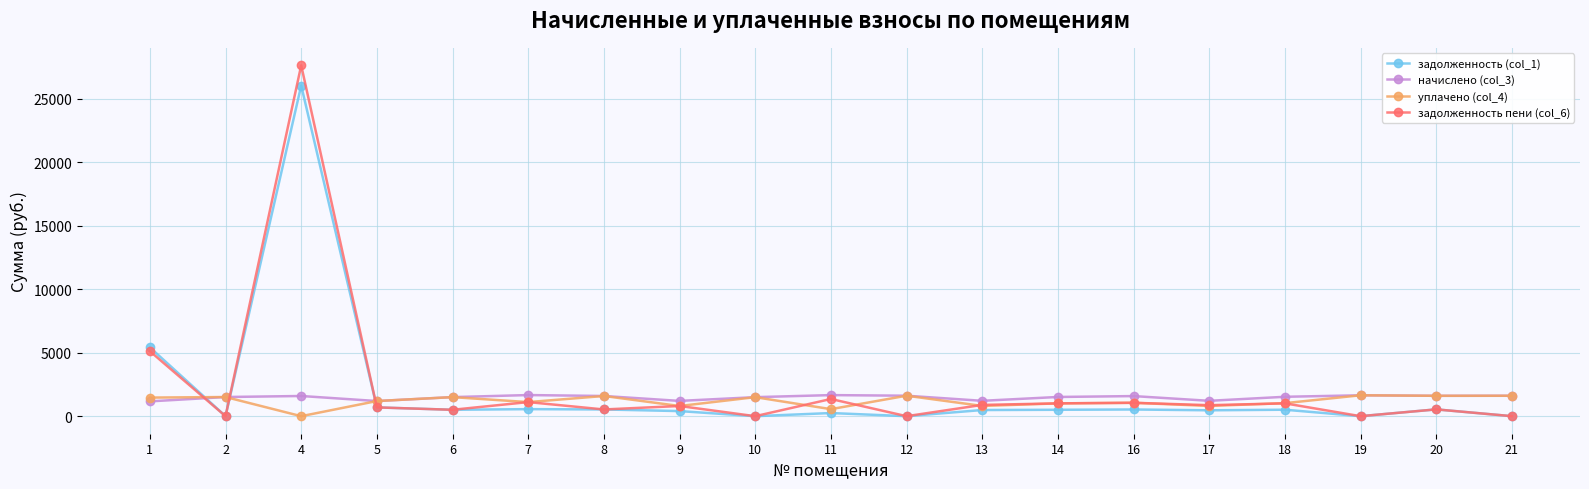

True or false: задолженность пени (col_6) has more than 2 interior local peaks.

True